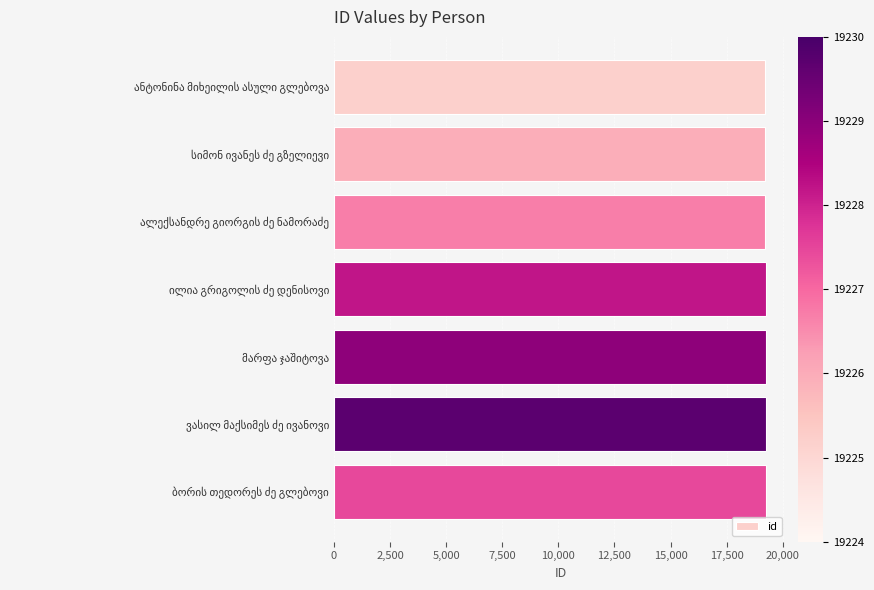

What is the sum of all values?

134589